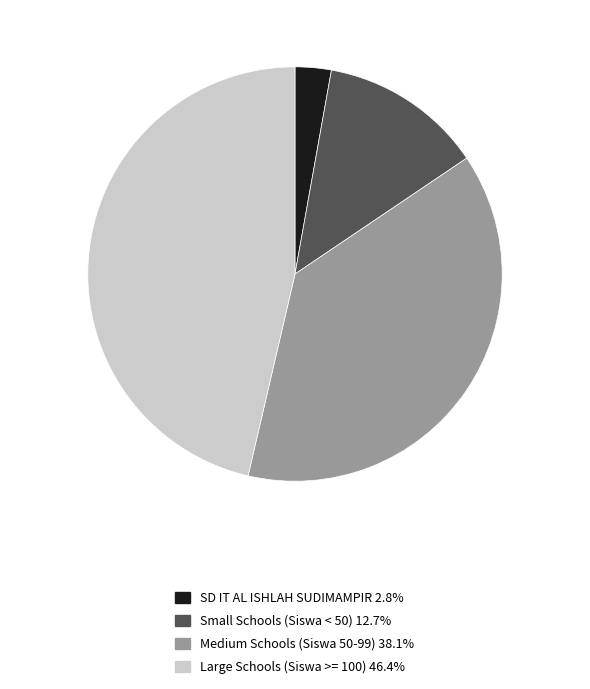

Is there any slice that represents more than half of the pie?

No